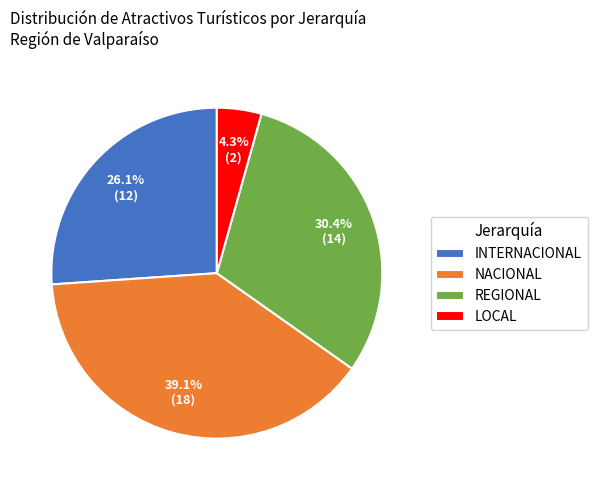

What percentage is the REGIONAL slice, to the nearest percent?

30%